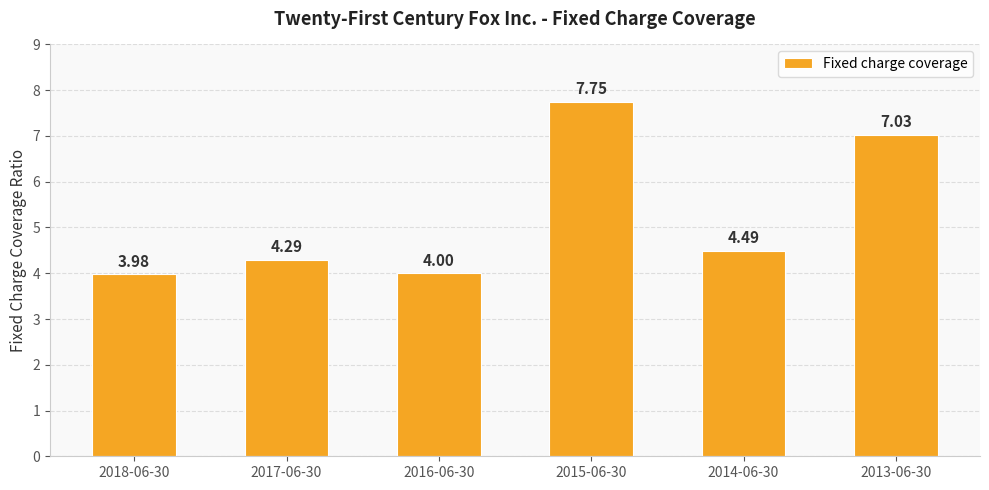

Are the bars grouped side by side (vs. stacked)?

No